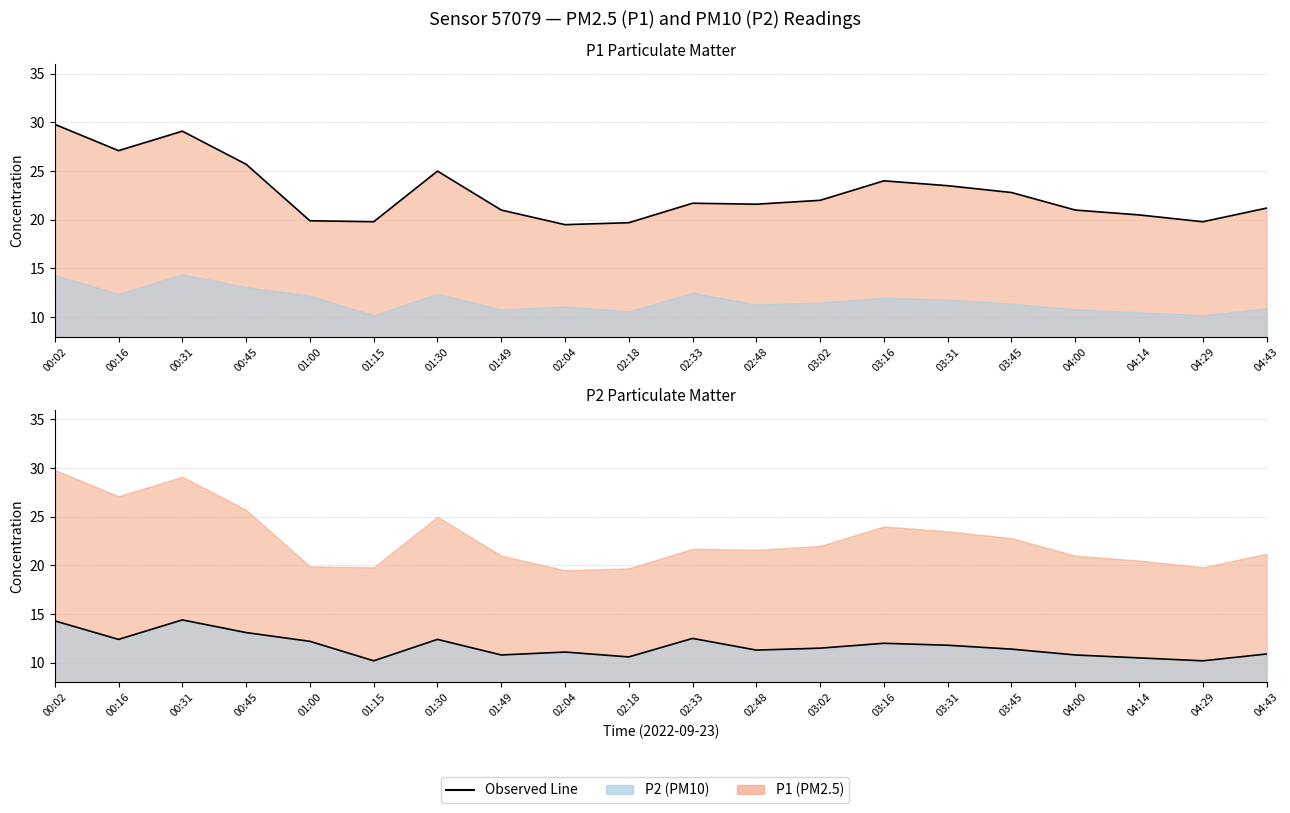

The P1 series shows 36.9 at 00:45. True or false?

False